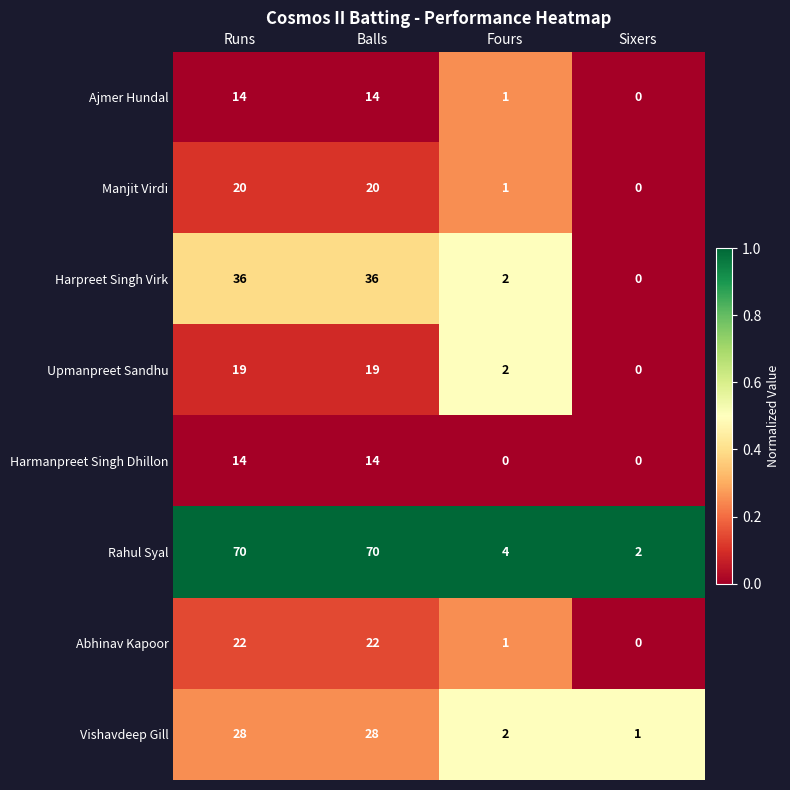

Is it true that Vishavdeep Gill equals 41 at Runs?

False